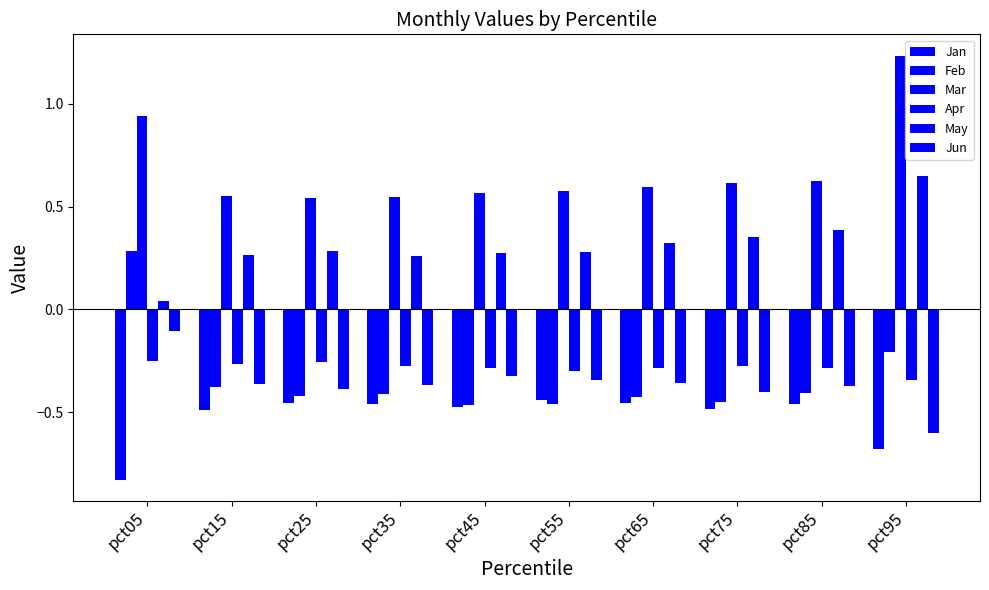

How many distinct data groups are displayed?

6